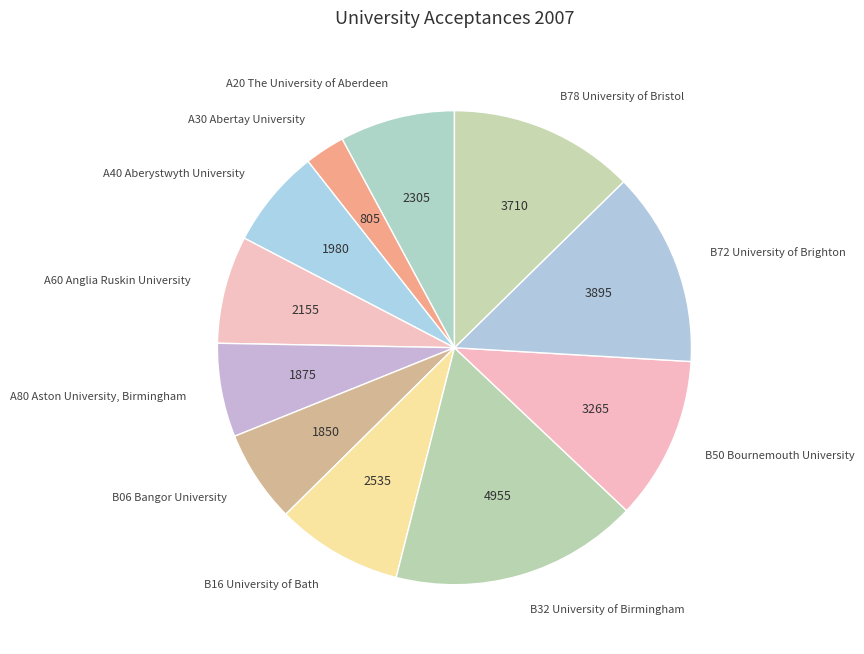

Which category has the smallest portion of the pie?

A30 Abertay University